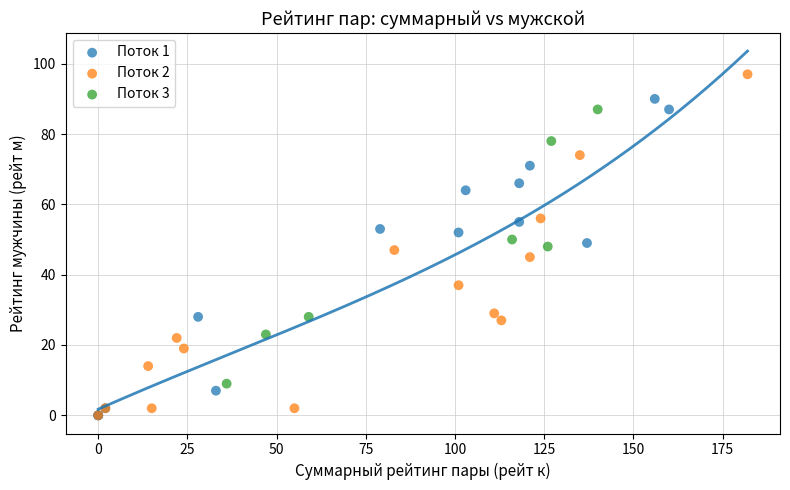

Which series has the widest spread of Y values?

Поток 2